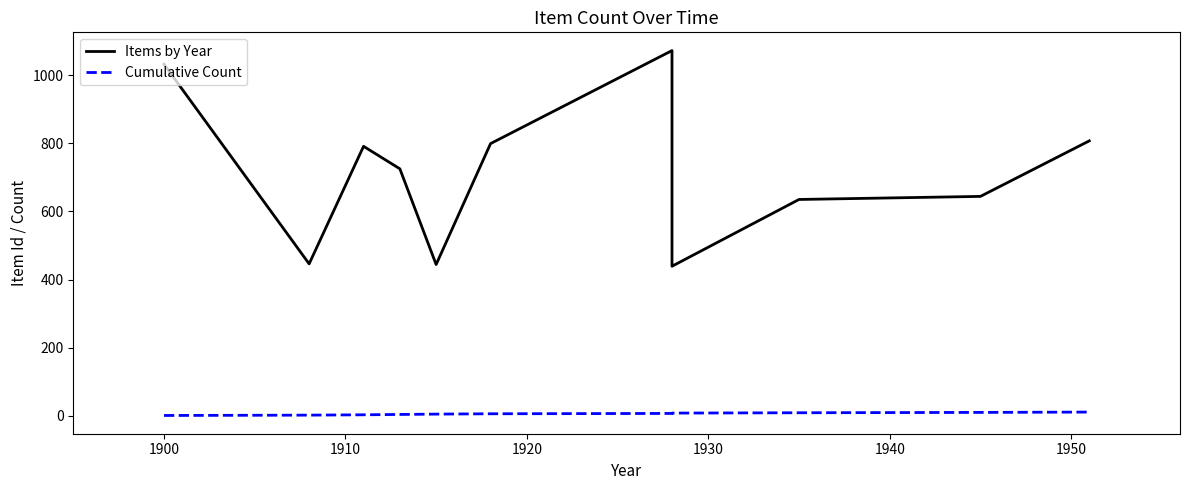

Reading right to left, what are all the values shown in this chart?

Items by Year: 807	644	635	439	1072	799	444	725	791	446	1032
Cumulative Count: 11	10	9	8	7	6	5	4	3	2	1